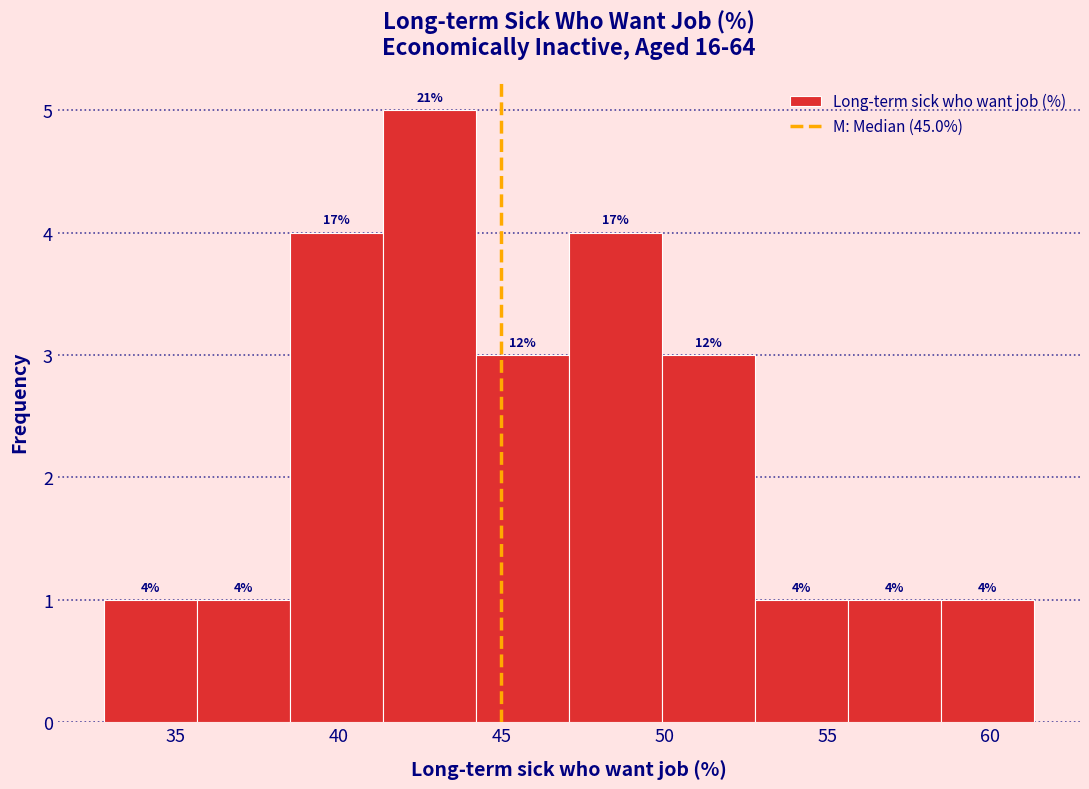

Which range on the x-axis has the tallest bar?

41.5 to 44.0